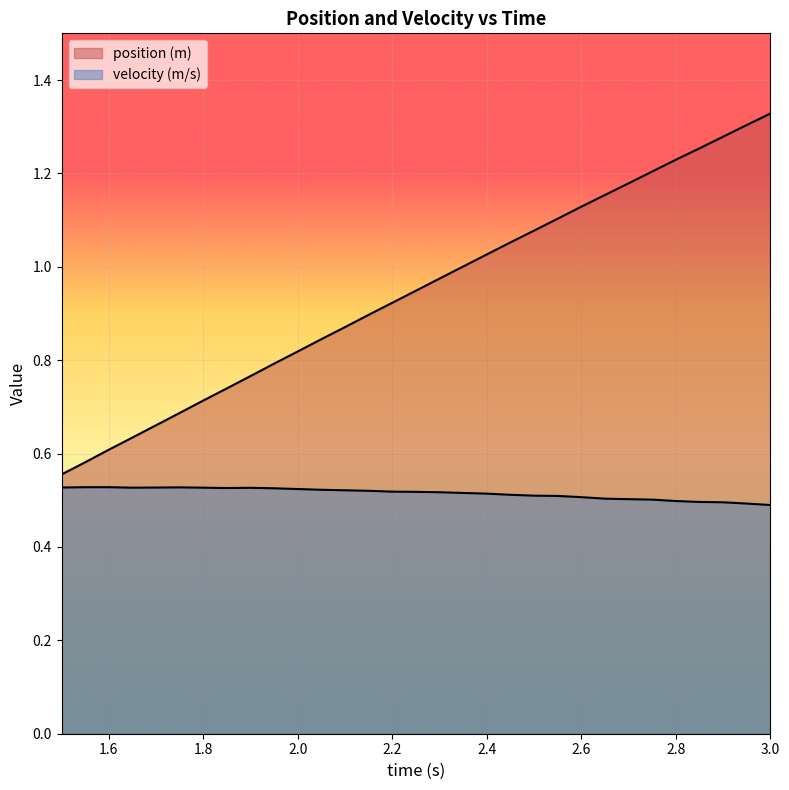

Does the chart display data point markers on the line(s)?

No